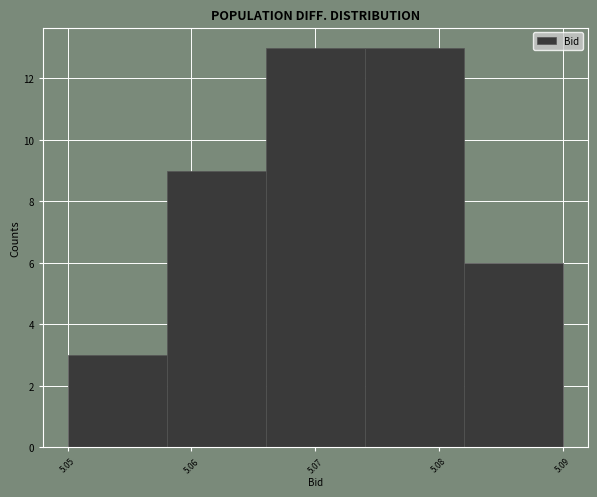

Reading left to right, list every bar in this chart as the range it spans on the x-axis followed by its height. The values are not printed on the chart, so give them approximately, as read against the axis.

5.050 to 5.058: 3
5.058 to 5.066: 9
5.066 to 5.074: 13
5.074 to 5.082: 13
5.082 to 5.090: 6